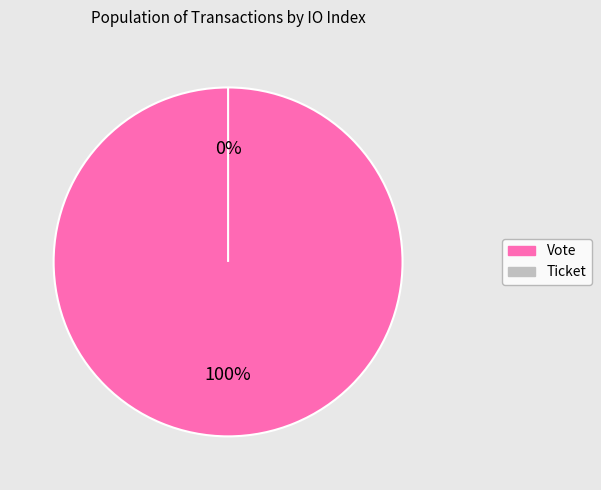

What is the change in value from Vote (io_index=1) to Ticket (io_index=0)?

-1